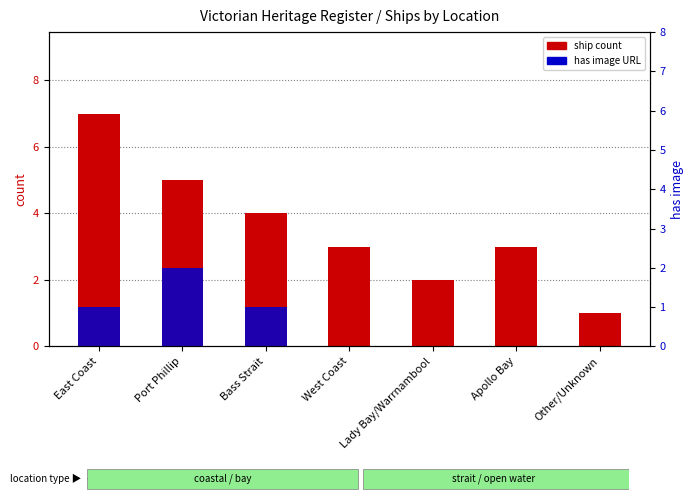

Rank the series by their maximum value, from lowest to highest.

has image, ship count